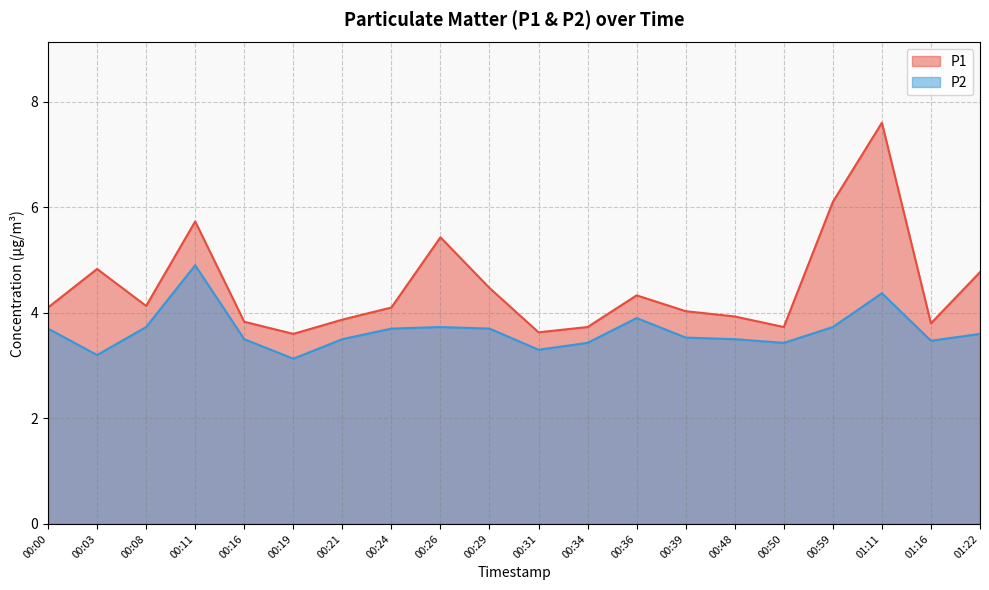

What is the sum of all P1 values?

89.7